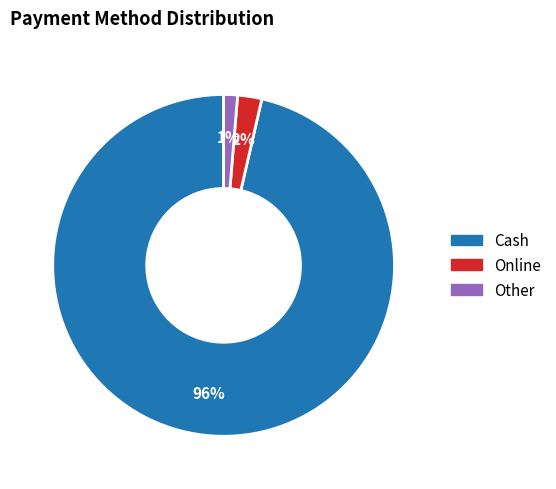

Does any single category account for the majority?

Yes